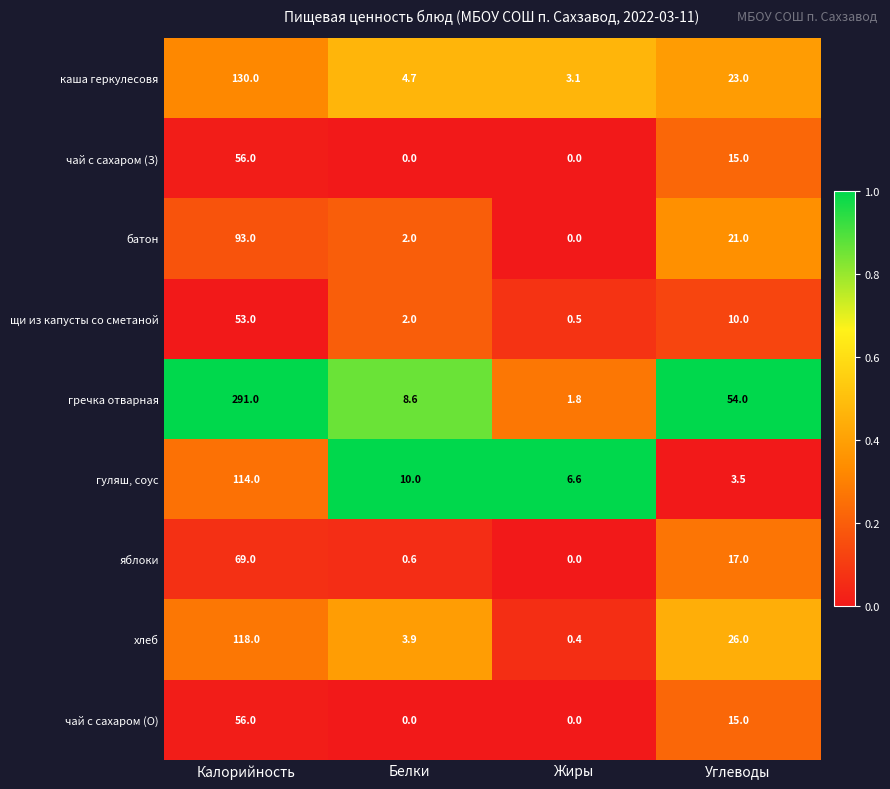

List the labels in order of гуляш, соус value, largest first.

Калорийность, Белки, Жиры, Углеводы